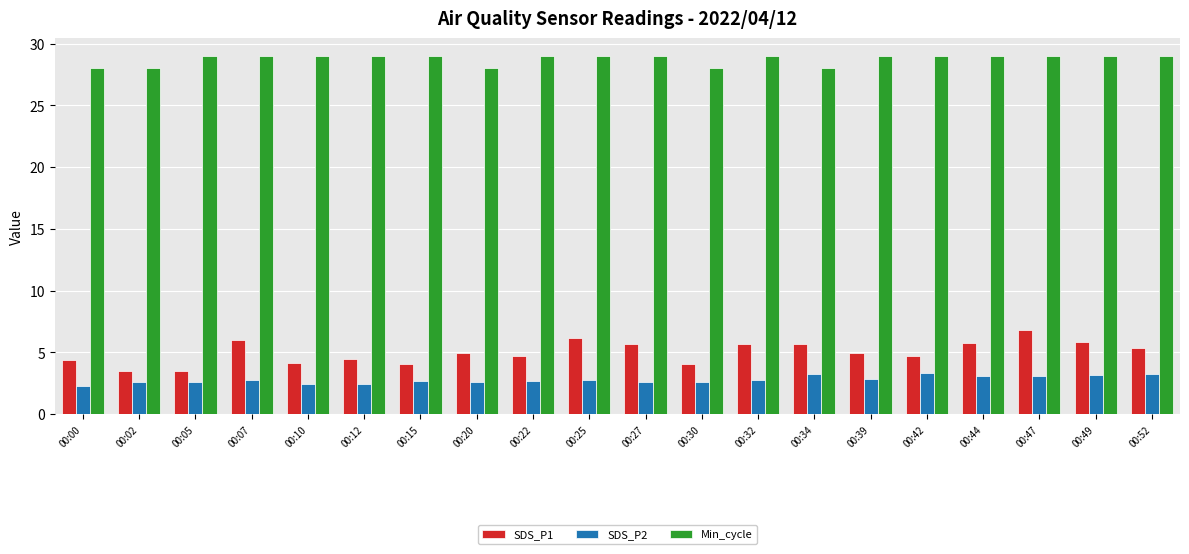

True or false: Min_cycle has a value of 29.0 at 00:12.

True